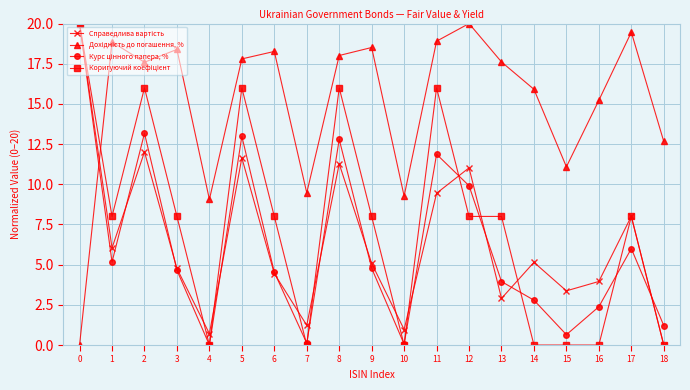

What is the maximum value shown in the chart?

20.0